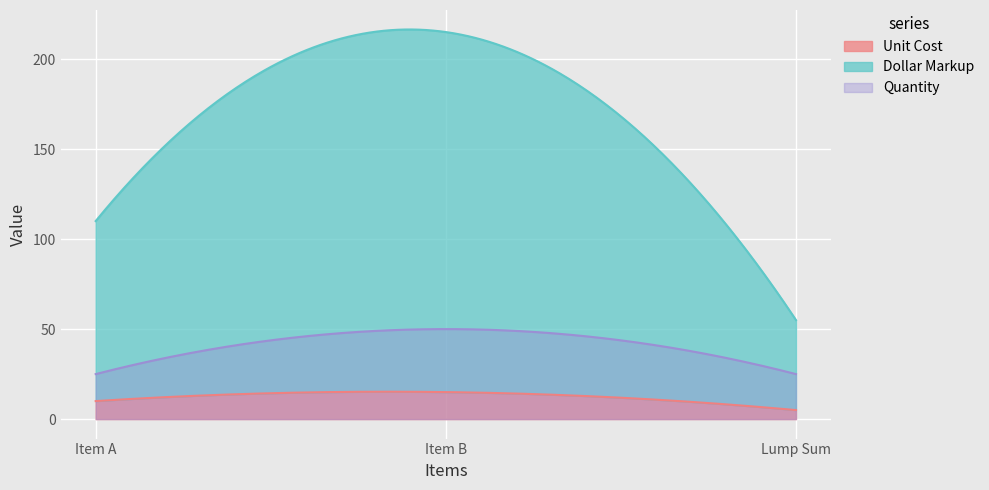

Is the value of Quantity at Item B greater than the value of Unit Cost at Item A?

Yes